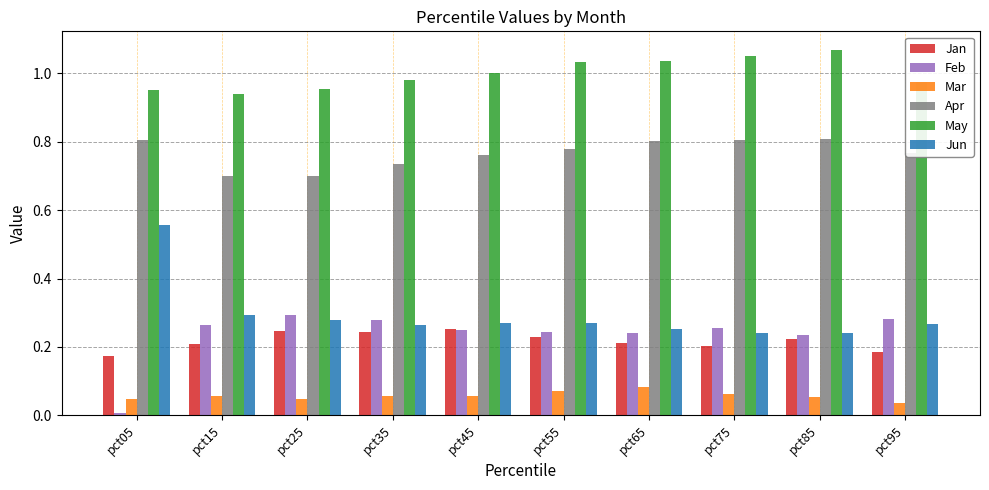

How many data points does each series have?

10